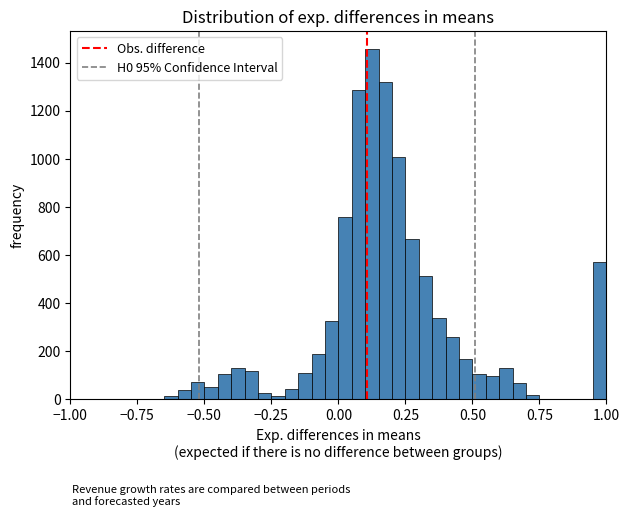

Read against the x-axis, roughly where is the centre of the tallest bar?

0.15